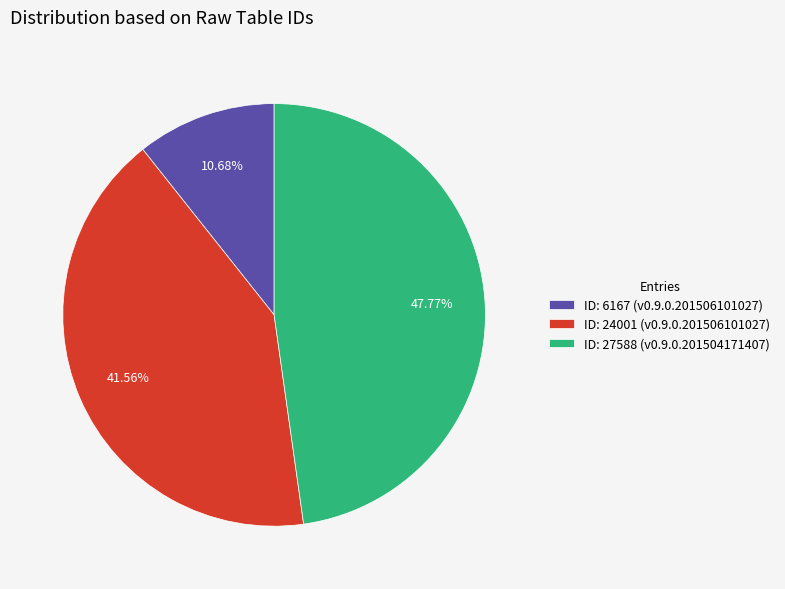

Combined, do ID: 6167 (v0.9.0.201506101027) and ID: 24001 (v0.9.0.201506101027) account for over 50%?

Yes